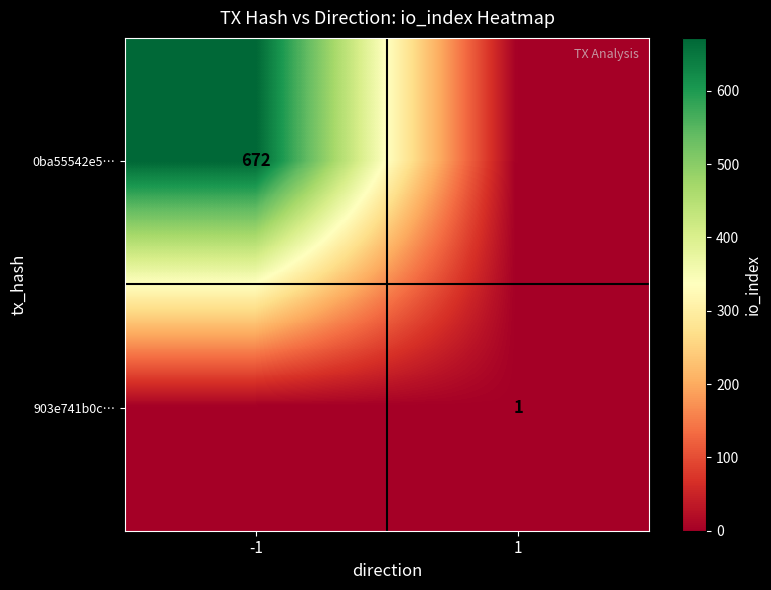

The 0ba55542e5… series shows 672 at -1. True or false?

True